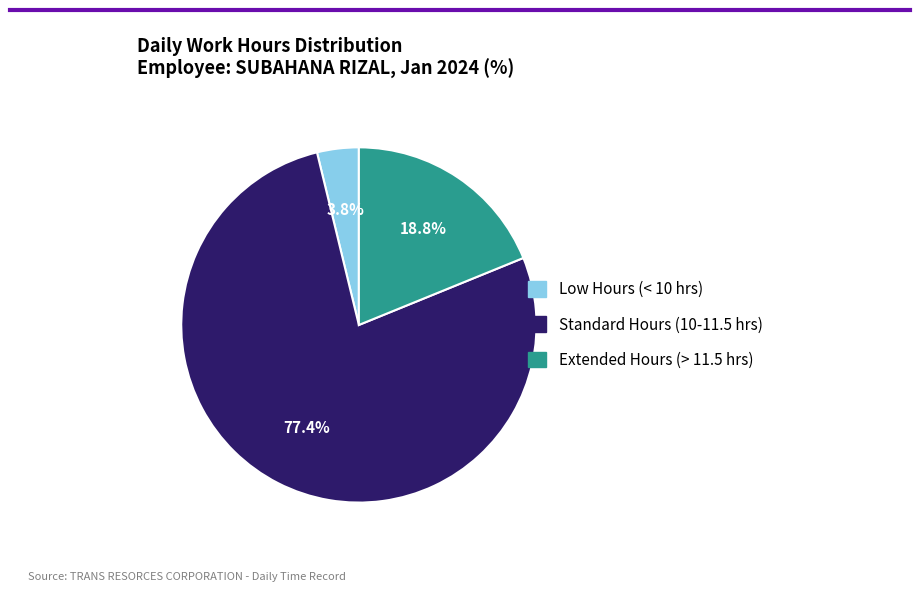

Is there any slice that represents more than half of the pie?

Yes